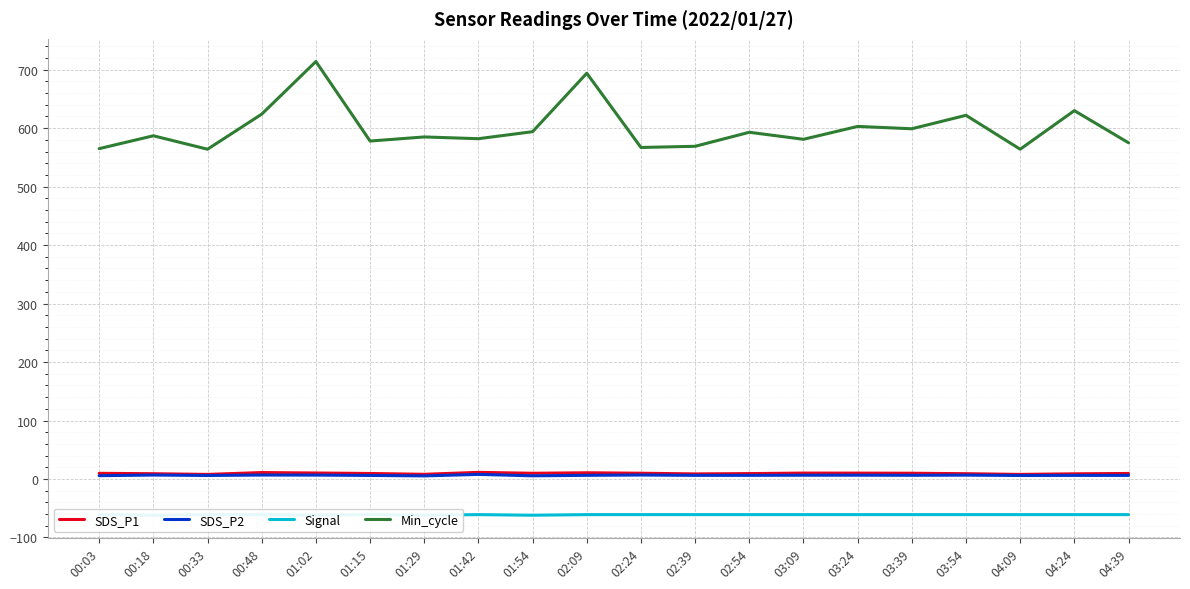

What is the label of the 15th point from the left?

03:24